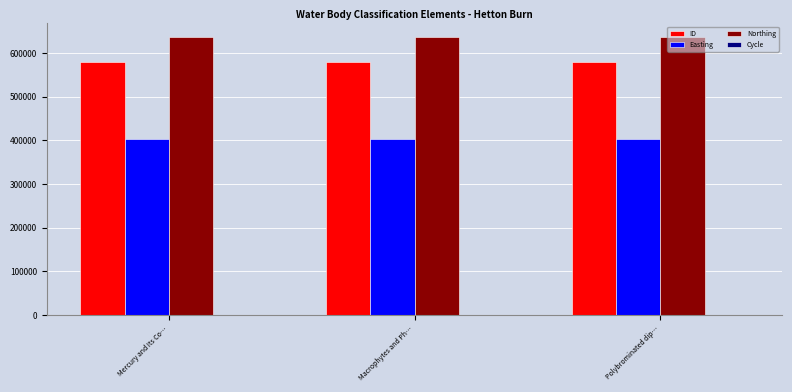

Which series has the largest total across all categories?

Northing